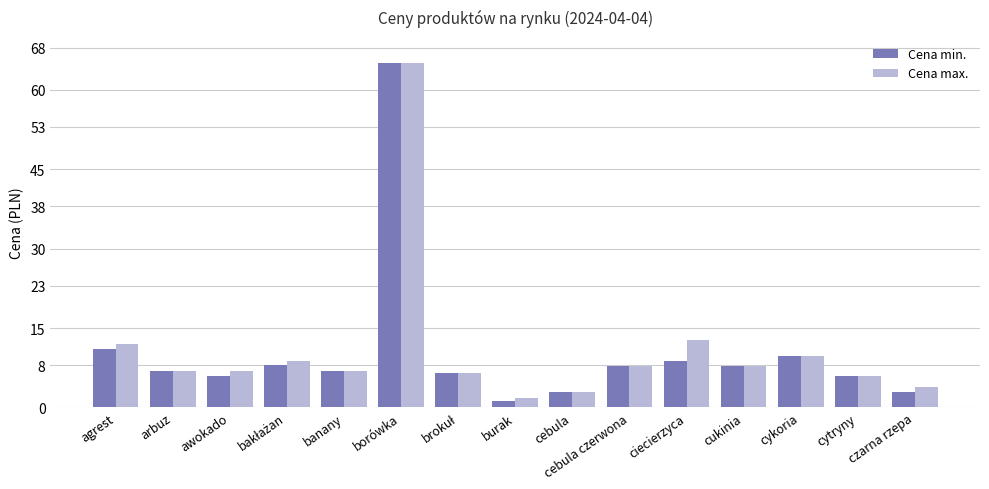

What is the maximum value for Cena max.?

65.0